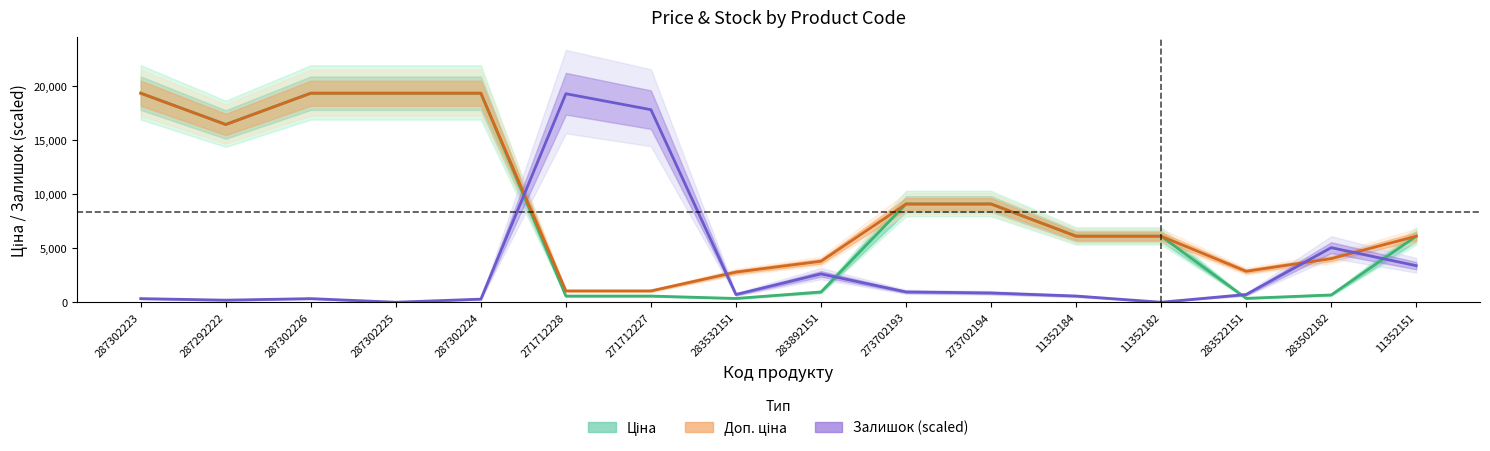

What is the difference between the Залишок (scaled) values at 287302226 and 273702194?

524.1